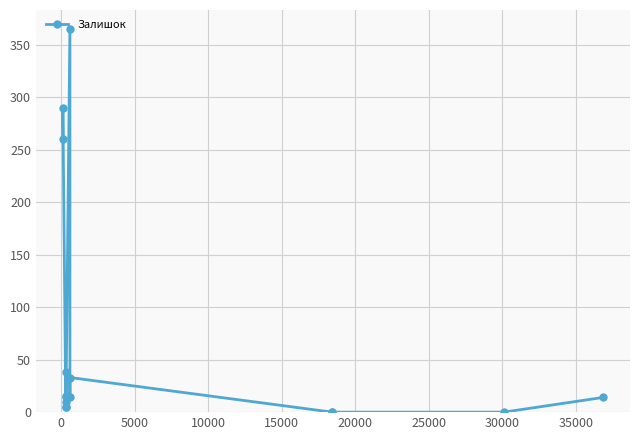

True or false: there are more than 2 points higher than both neighbors.

True